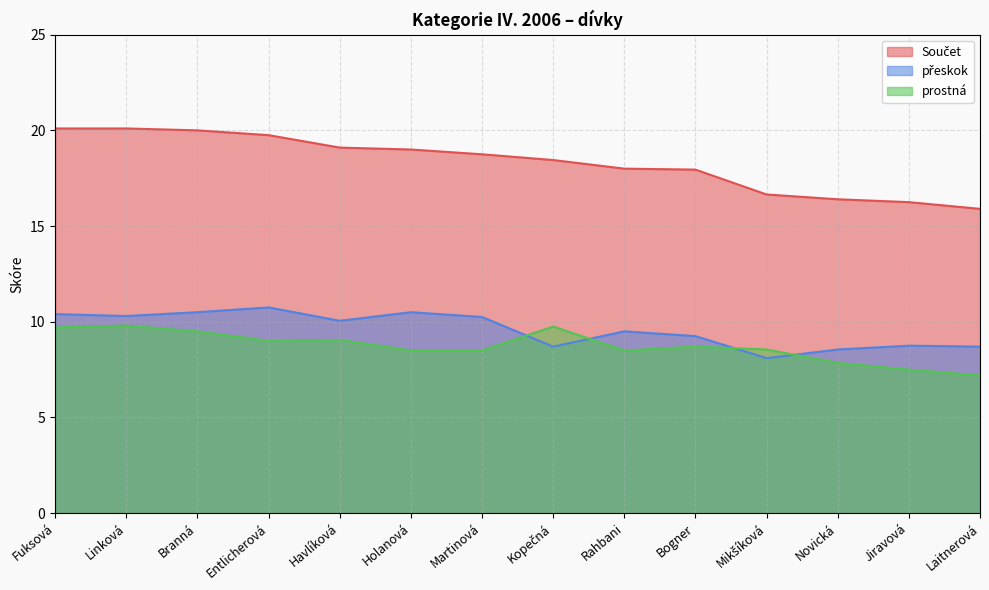

Does the chart display data point markers on the line(s)?

No